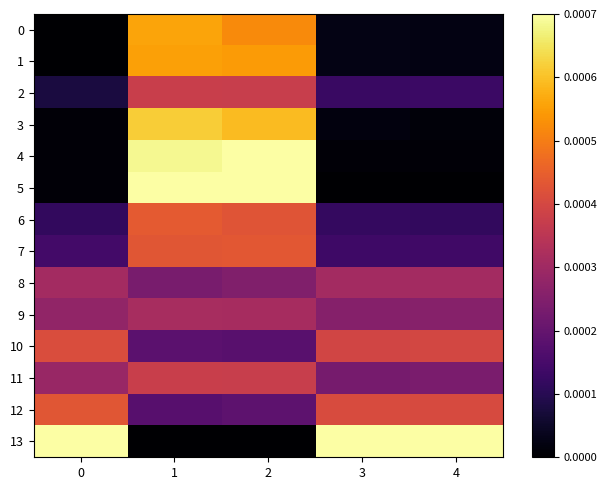

Which has a higher value, 2 or 3?

2